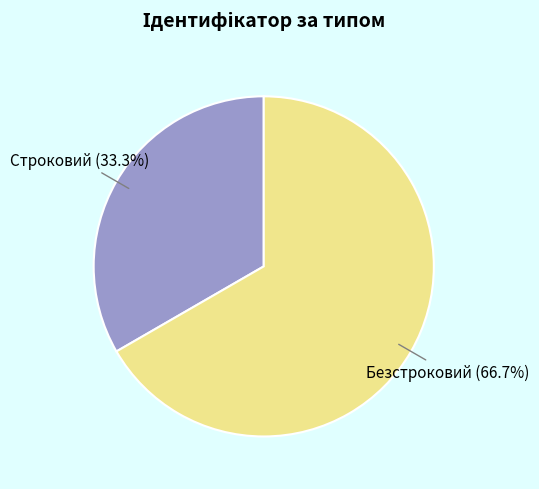

Is it true that Безстроковий is 67% of the pie?

True